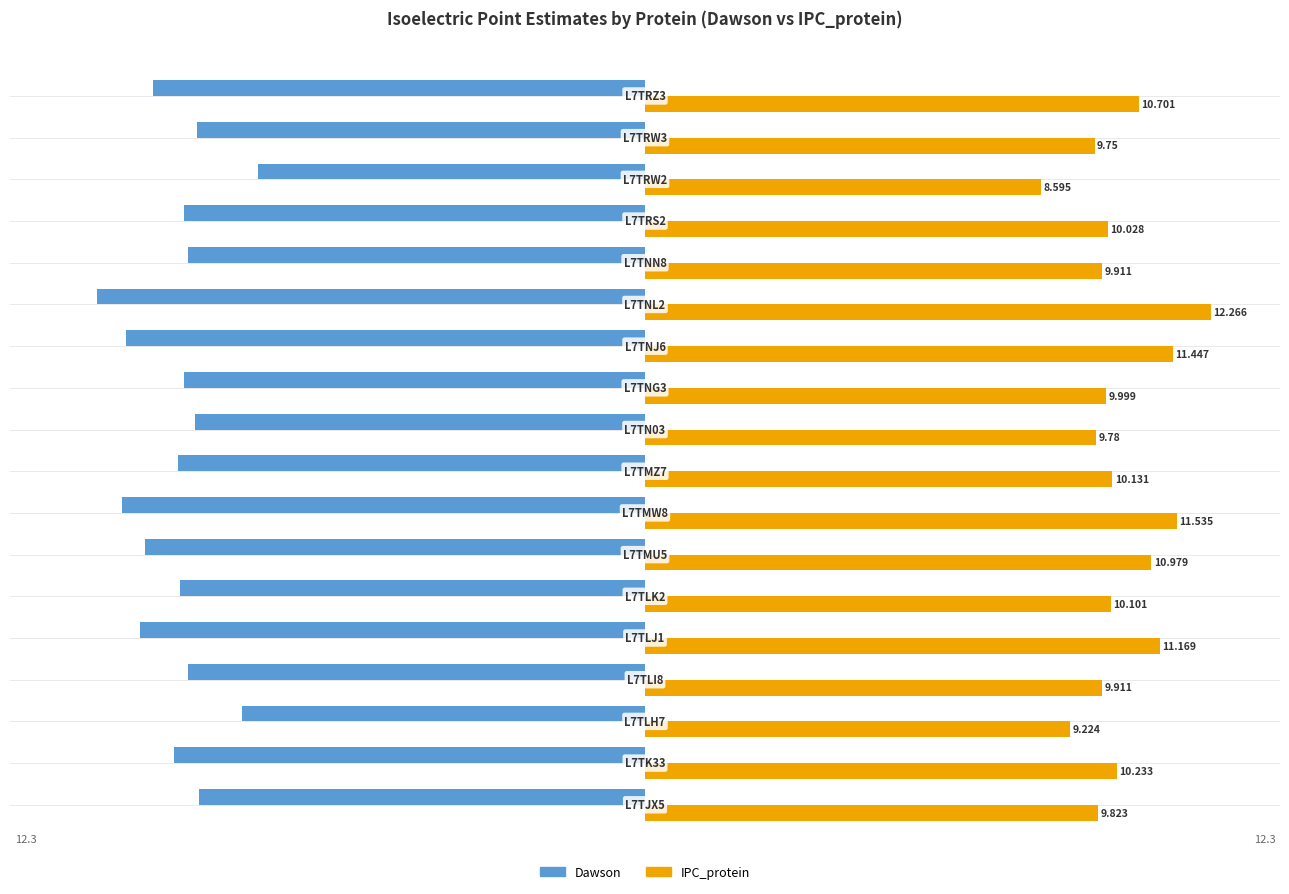

Which series has the largest range (max minus min)?

IPC_protein